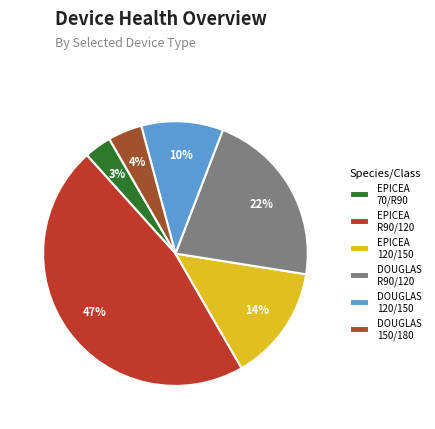

Is it true that DOUGLAS 120/150 is 24% of the pie?

False